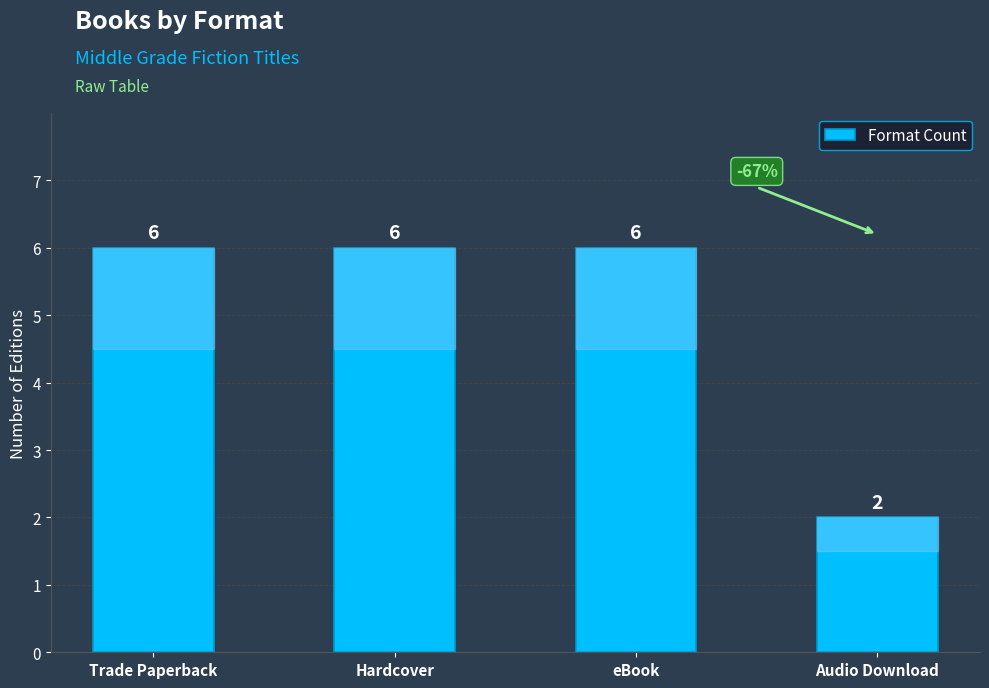

Which has a higher value, Audio Download or Hardcover?

Hardcover